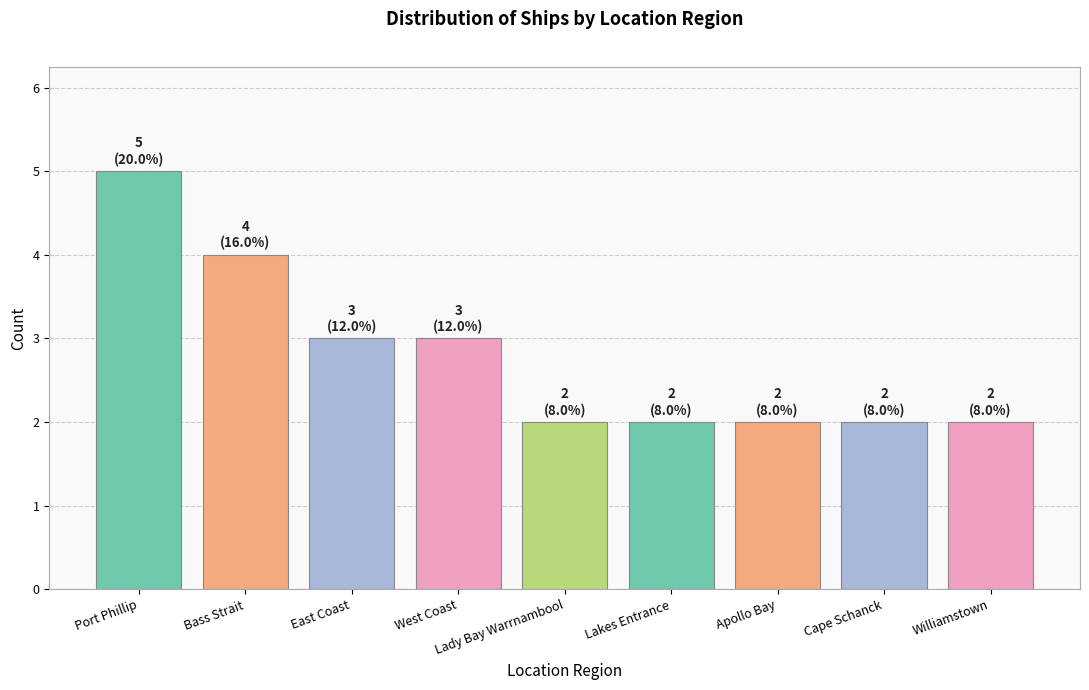

Which has a higher value, East Coast or Cape Schanck?

East Coast